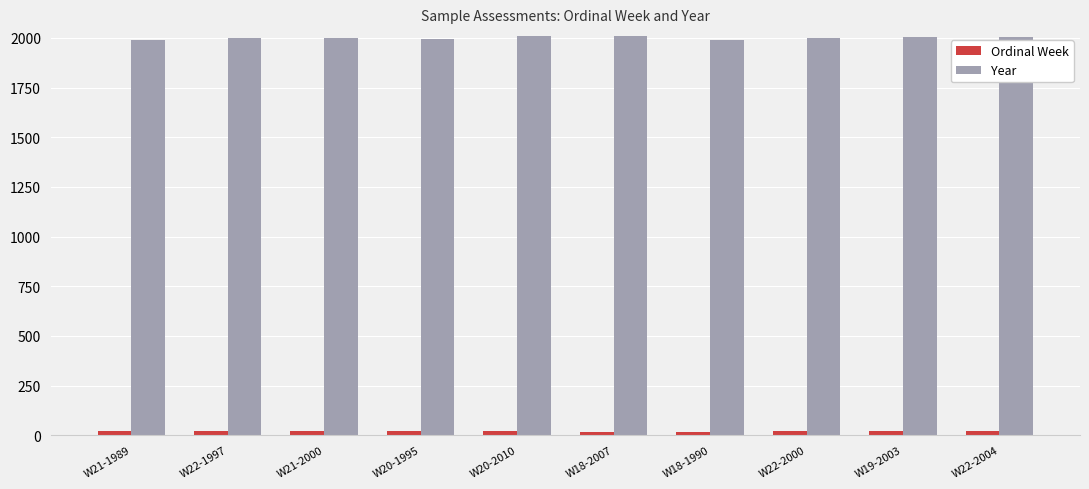

Is it true that Ordinal Week equals 22 at W22-1997?

True